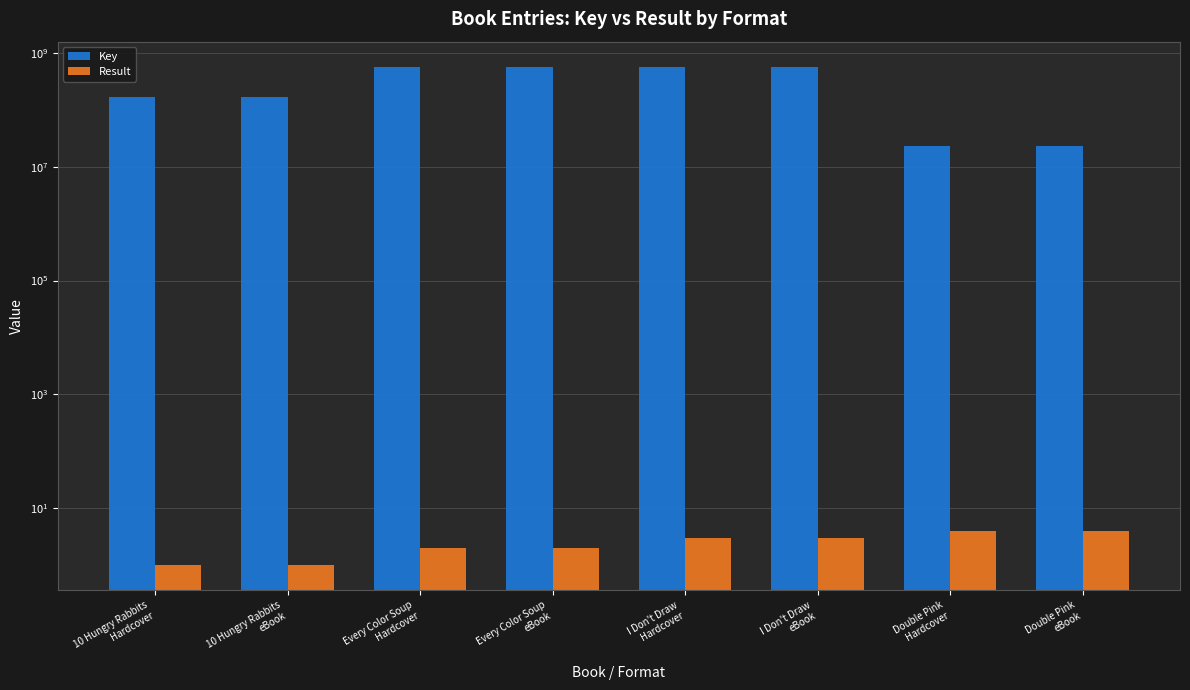

What is the value of the Result bar at the 7th from the left?

4